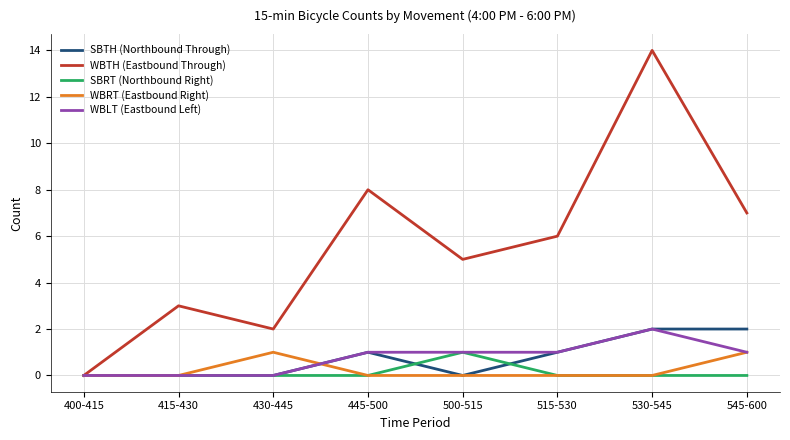

What is the difference between the maximum and minimum values in the WBRT (Eastbound Right) series?

1